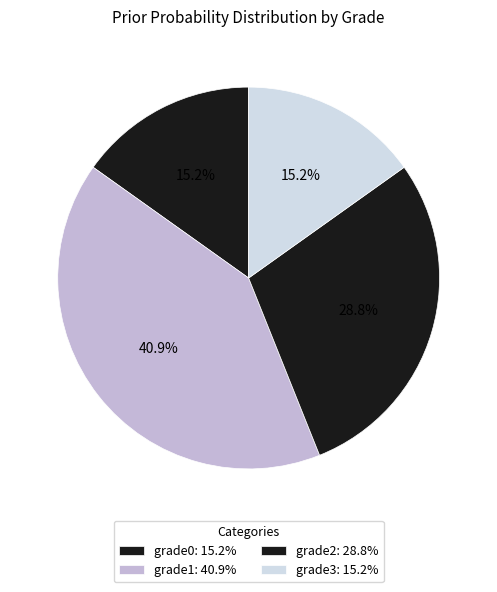

What is the smallest slice in the pie chart?

grade0